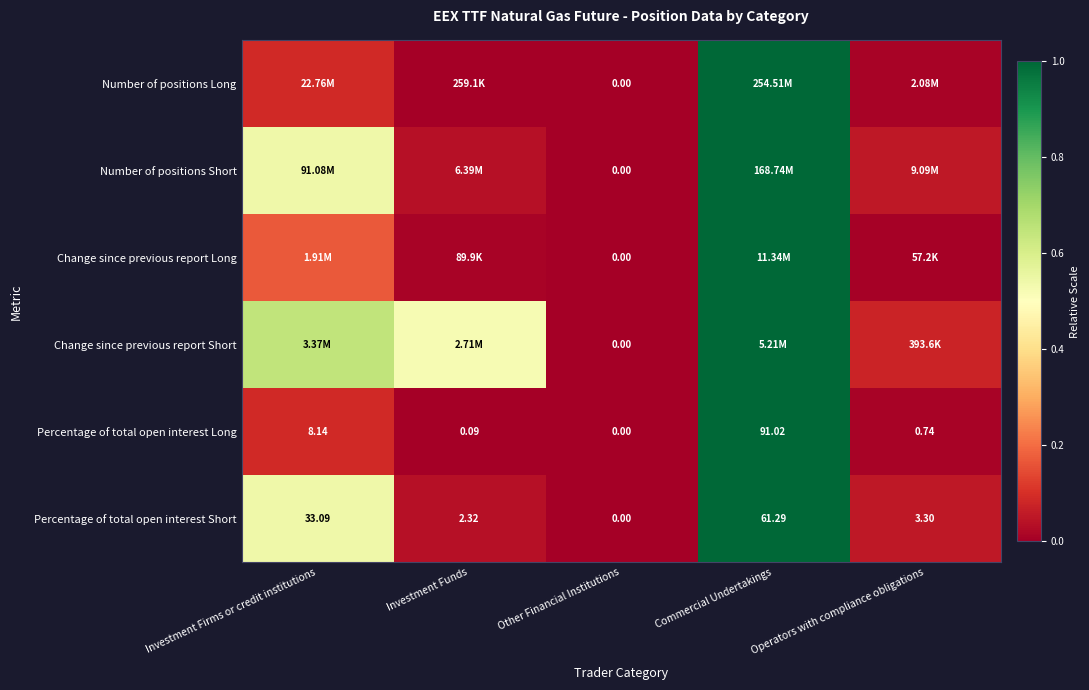

Which label corresponds to the smallest value in the chart?

Other Financial Institutions